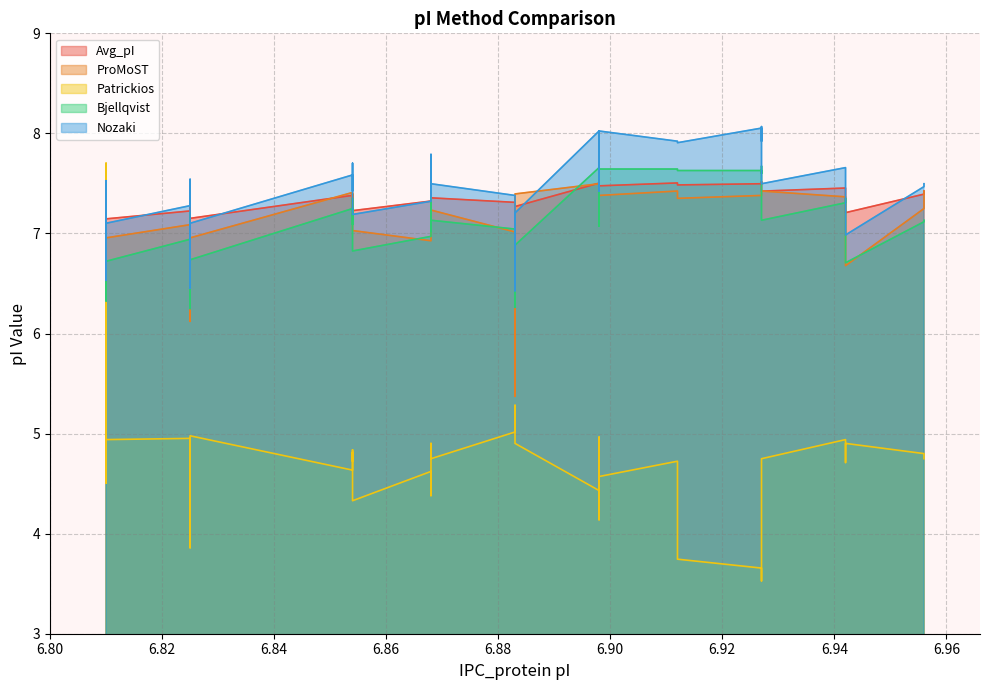

What is the value of the Nozaki point at the 32nd from the left?

8.1